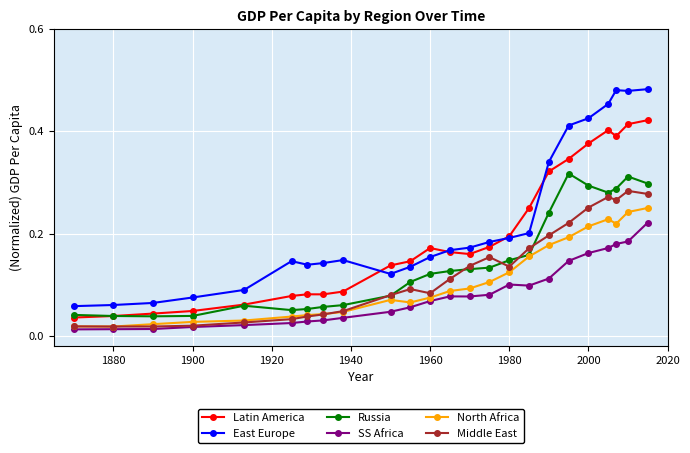

What is the sum of all East Europe values?

5.3